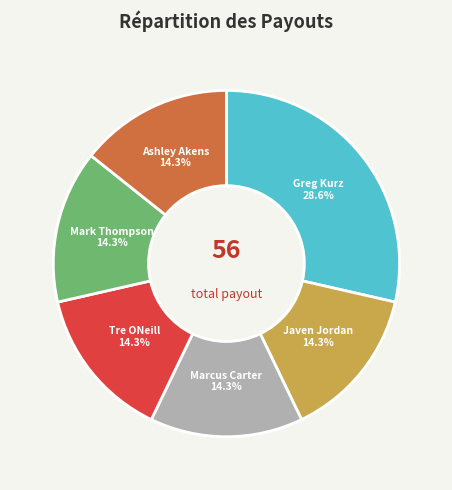

Approximately how many times larger is the value at Tre ONeill compared to Greg Kurz?

0.5